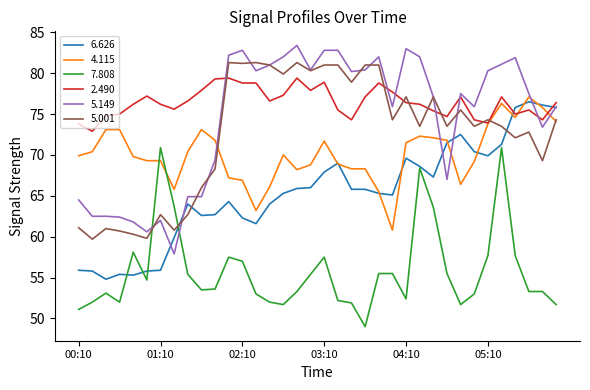

Rank the series by their maximum value, from lowest to highest.

7.808, 6.626, 4.115, 2.490, 5.001, 5.149